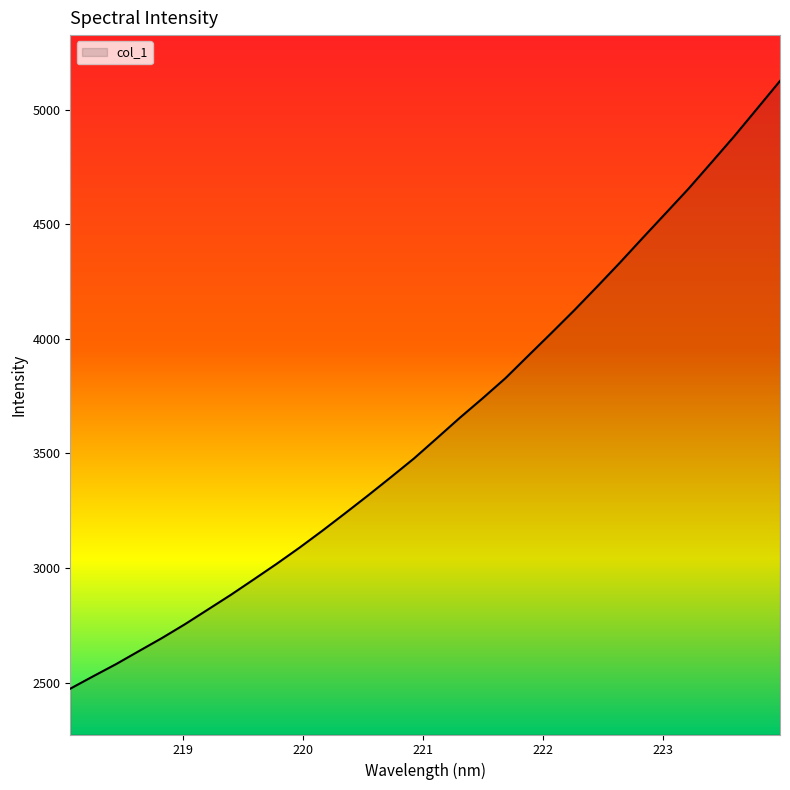

What is the smallest value displayed?

2473.6